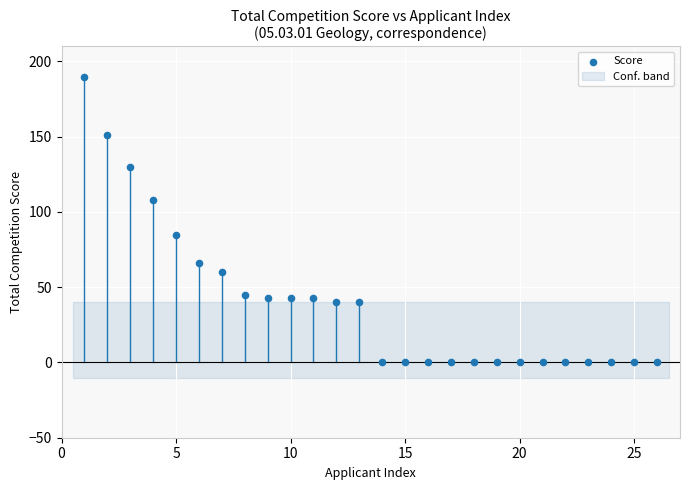

What is the range of X values (max minus min)?

25